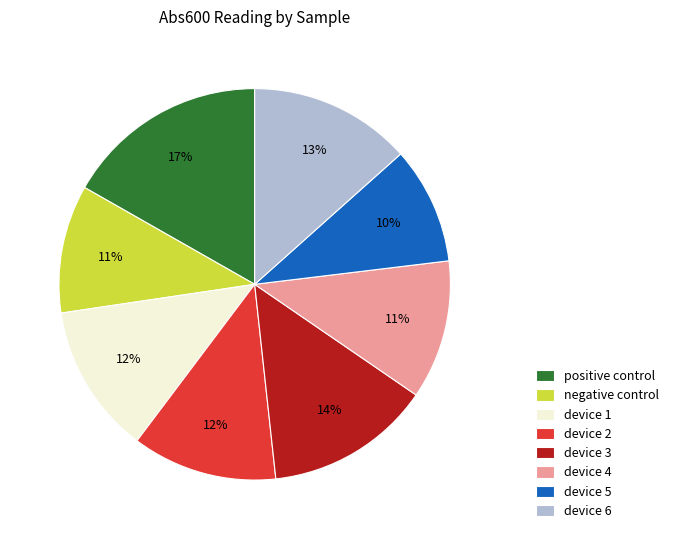

Count the number of slices in the pie.

8